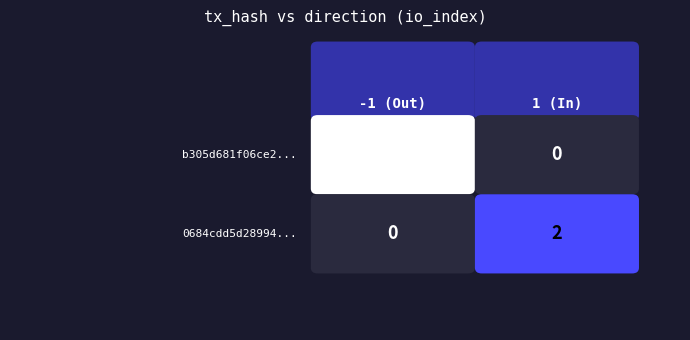

How many categories are shown in the chart?

2